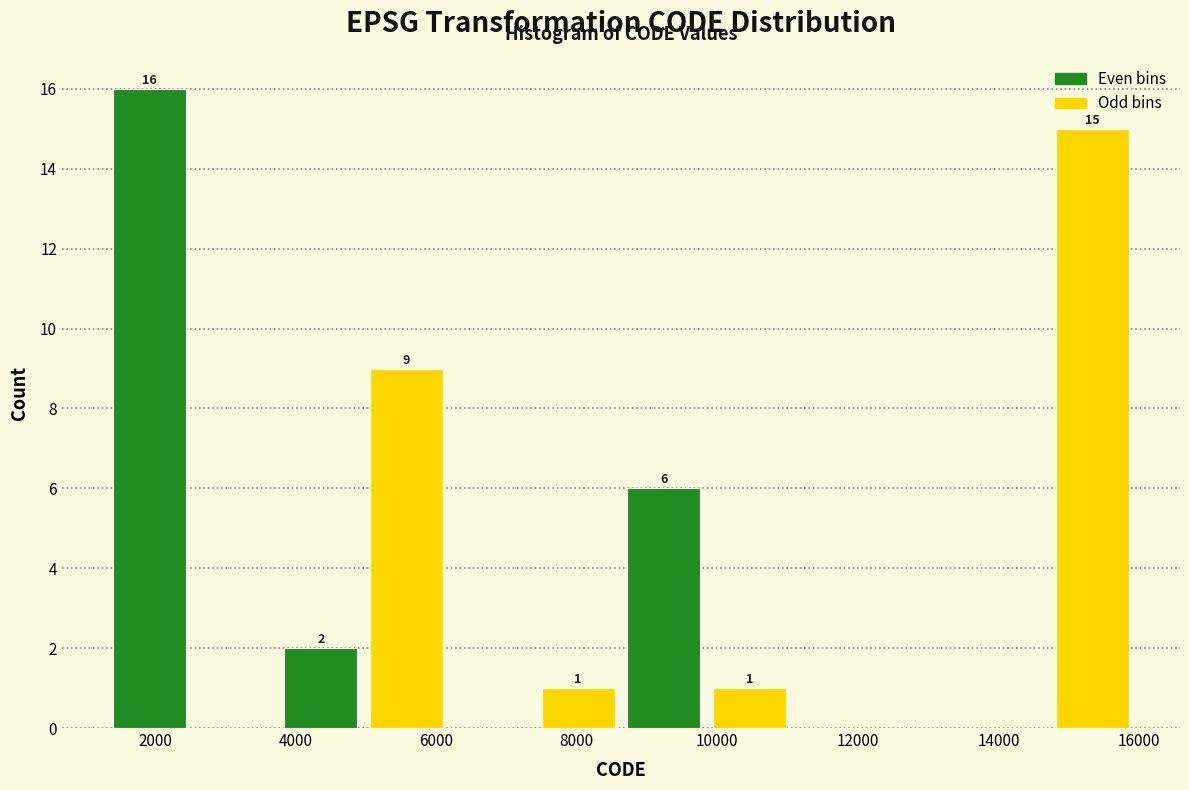

Which range on the x-axis has the tallest bar?

1400 to 2600